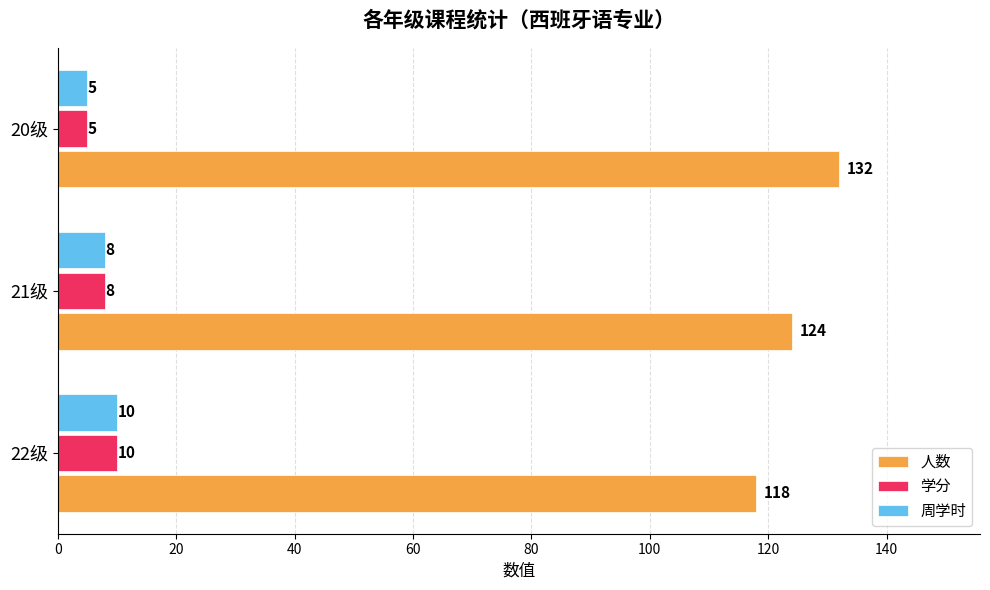

Is it true that 学分 equals 5 at 20级?

True